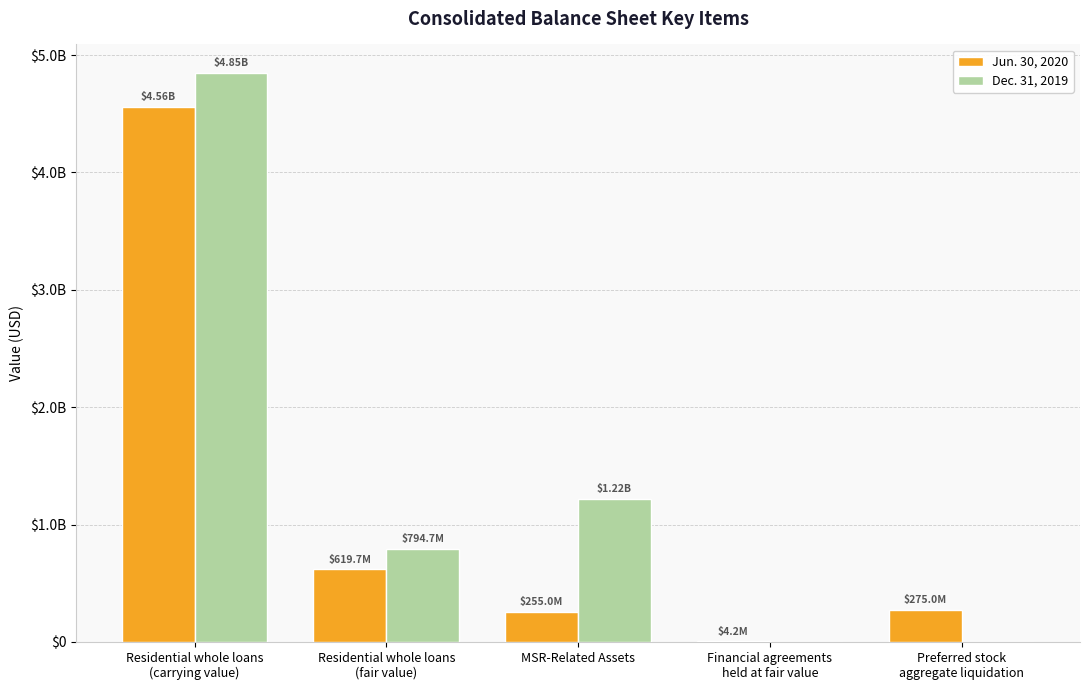

What position from the right is MSR-Related Assets?

3